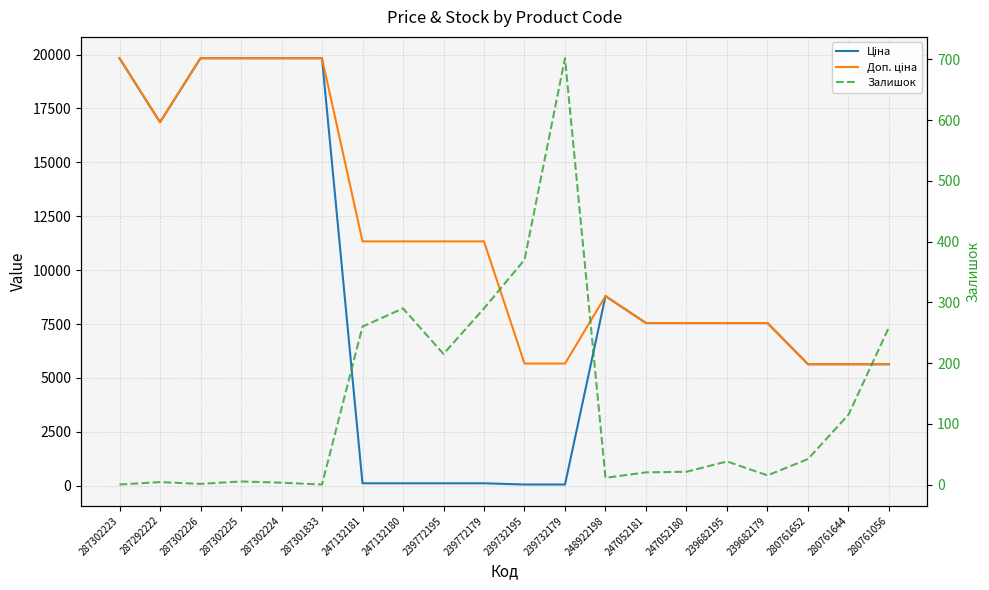

Rank the series by their average value, from lowest to highest.

Залишок, Ціна, Доп. ціна